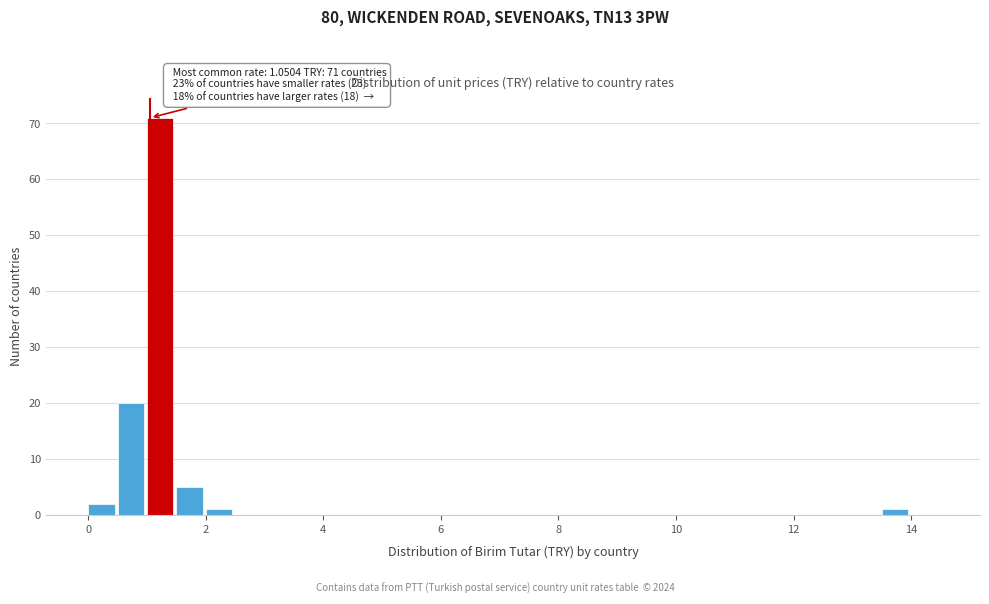

Read against the x-axis, roughly where is the centre of the tallest bar?

1.2